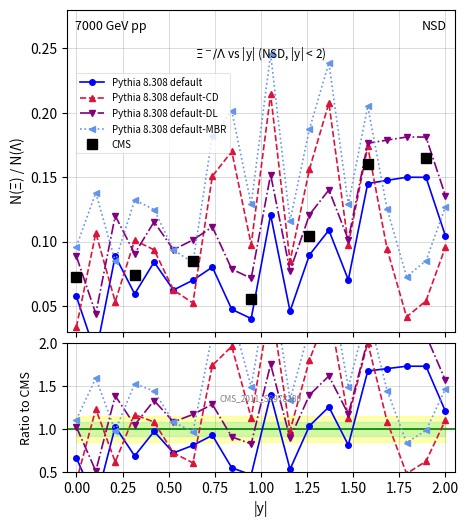

Is this an area chart (filled region under the line)?

No